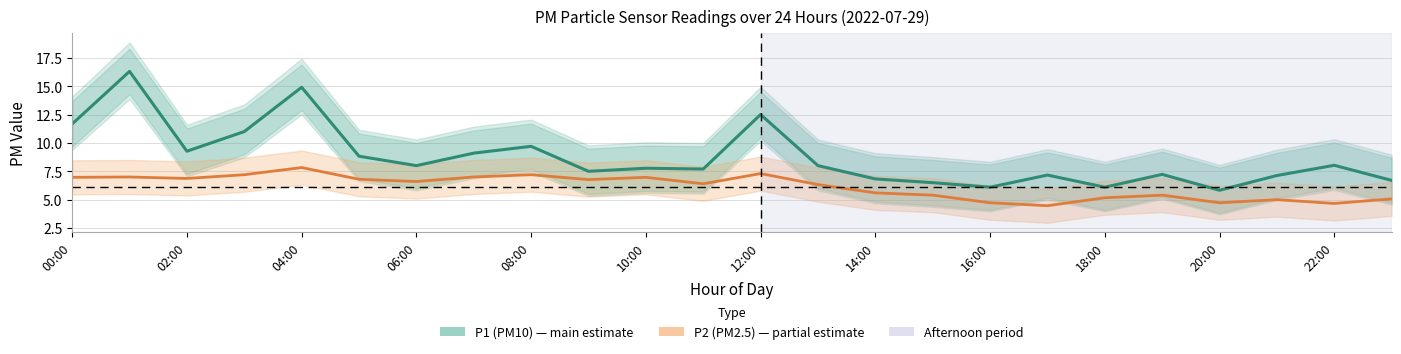

Between 22 and 19, which is larger?

22